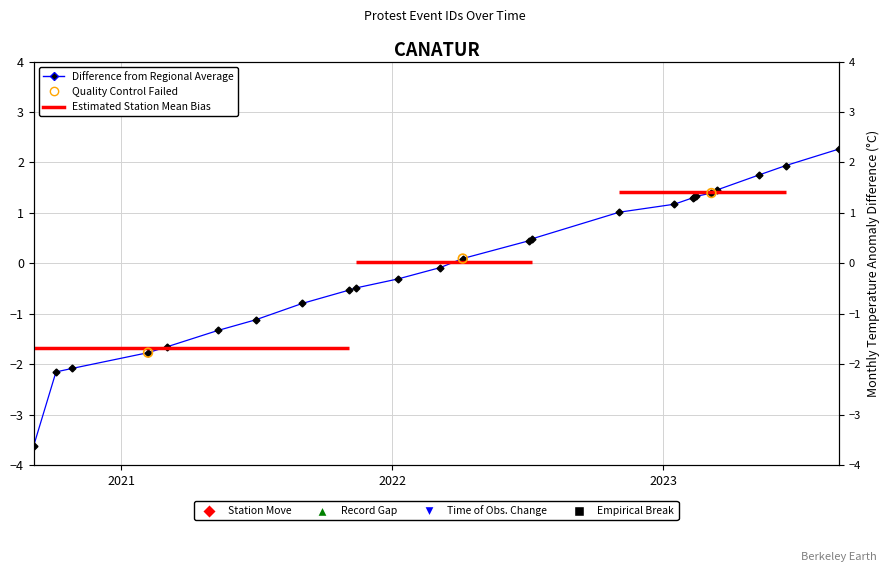

Between 2023-03-15 and 2022-07-04, which is larger?

2023-03-15